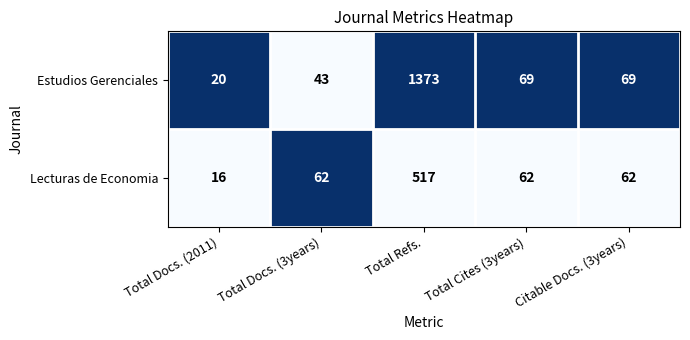

Which series changed the most between Total Docs. (3years) and Citable Docs. (3years)?

Estudios Gerenciales